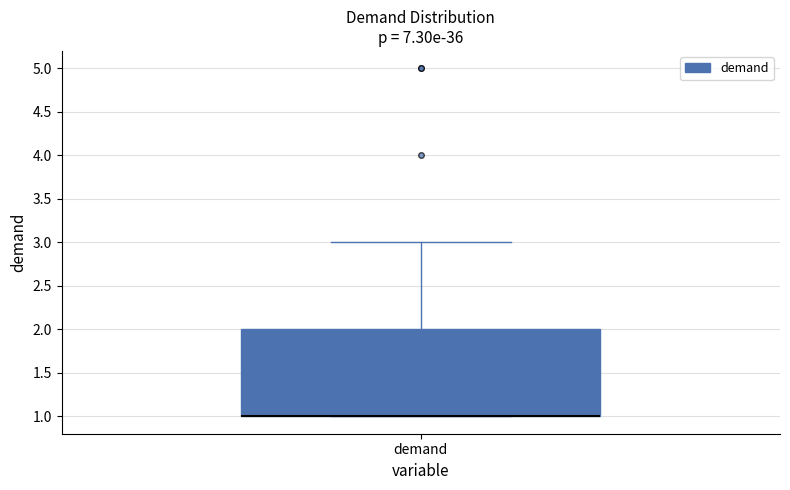

Where is the upper edge of the box for demand on the y-axis? The values are not printed on the chart, so give them approximately, as read against the axis.

2